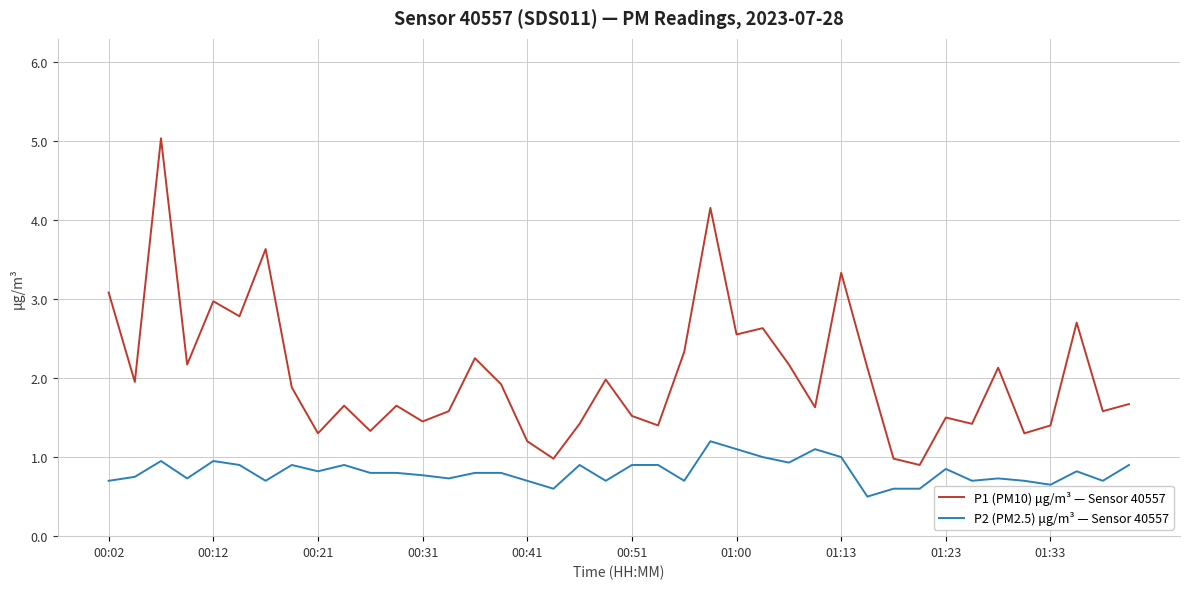

Which series has the largest range (max minus min)?

P1 (PM10) μg/m³ — Sensor 40557